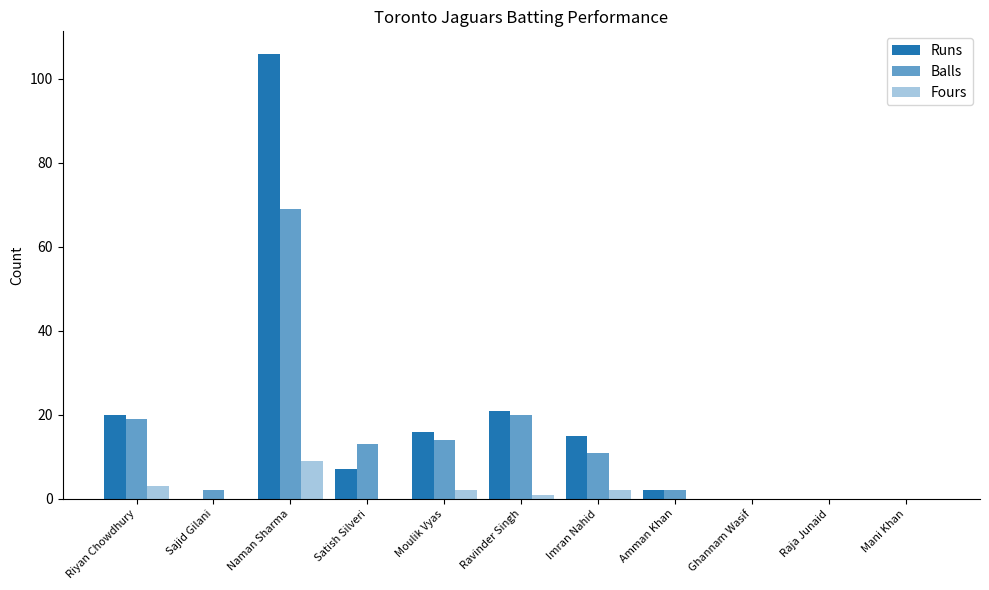

The value of Runs at Amman Khan is 2. True or false?

True